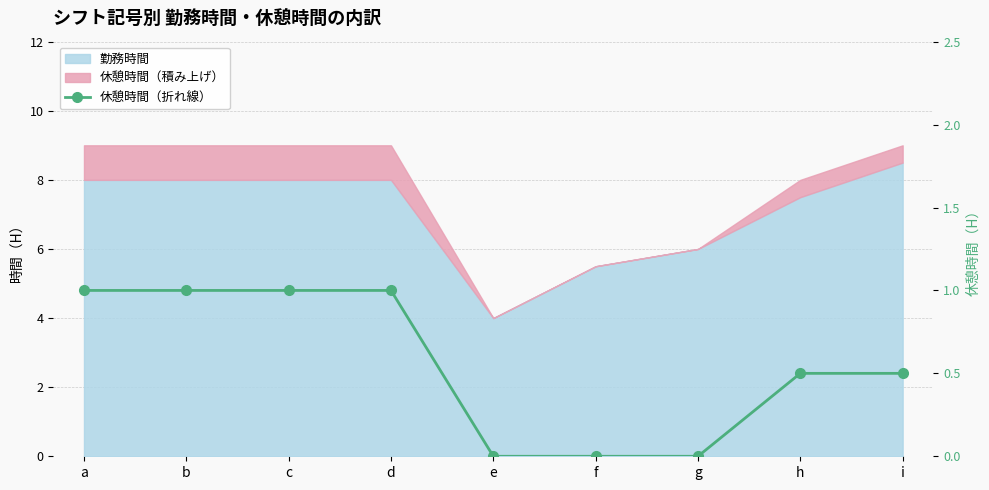

At which category does the chart reach its peak across all series?

a